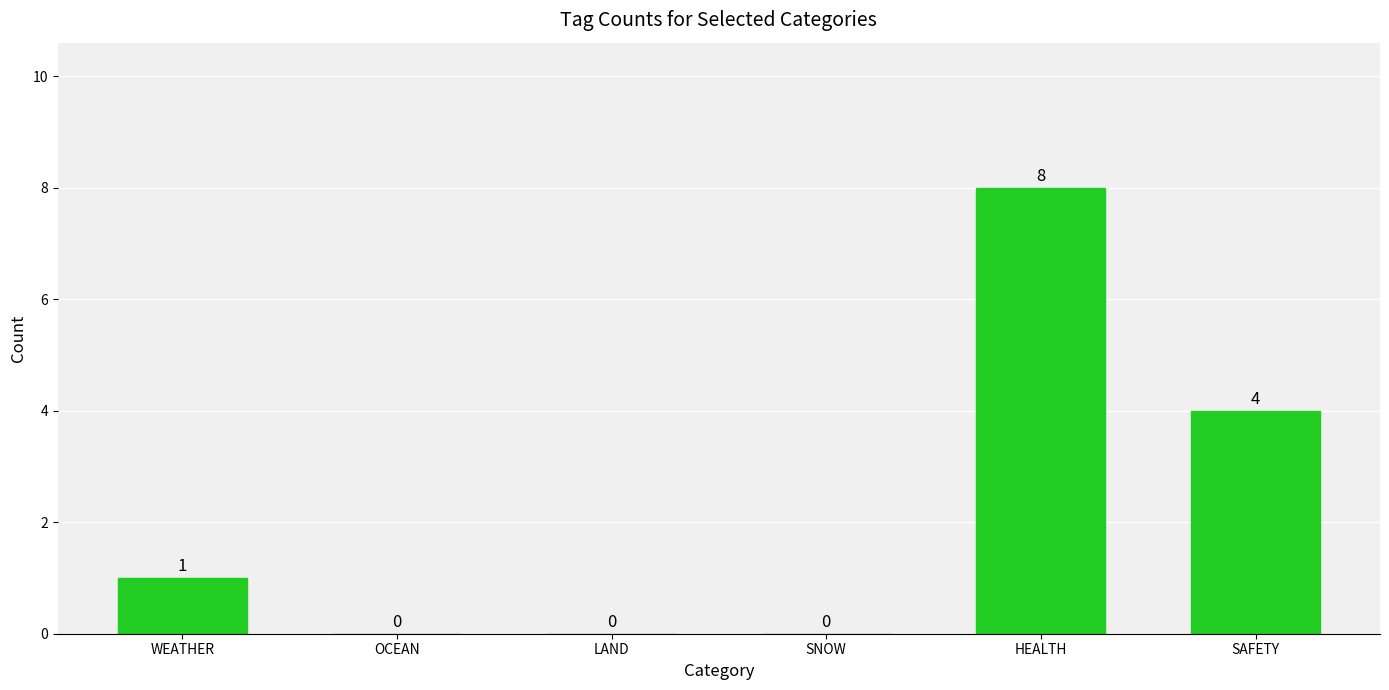

The value at SAFETY is 7. True or false?

False